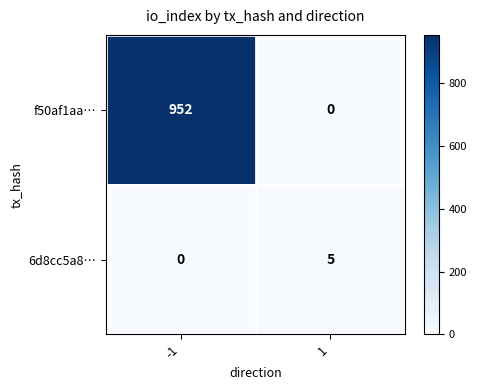

What is the total value across all series at -1?

952